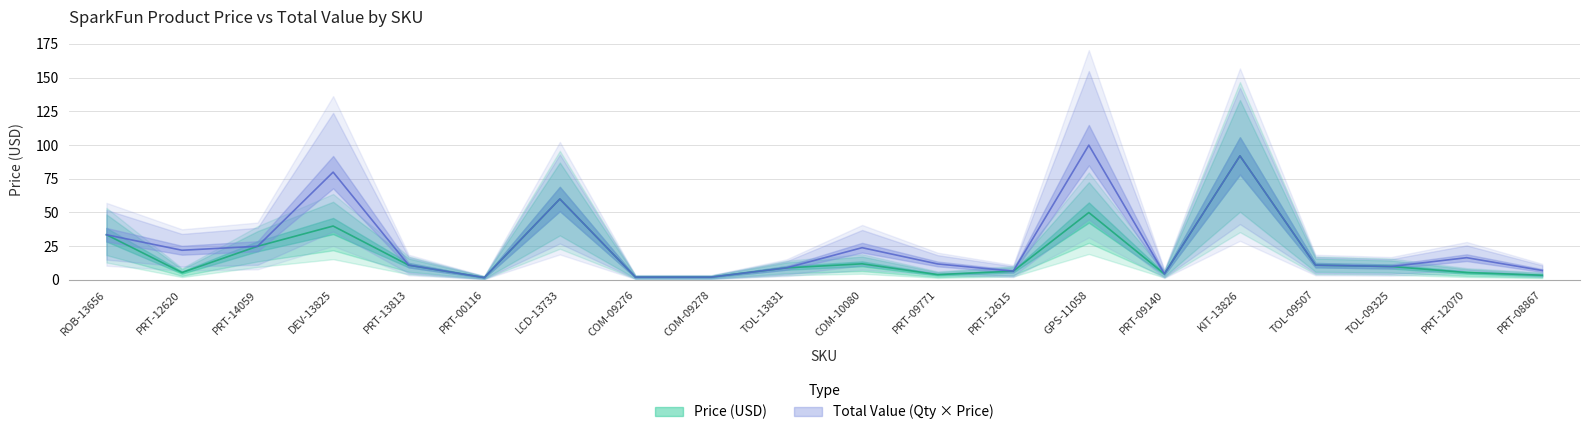

How many interior local peaks does the Total Value series have?

6